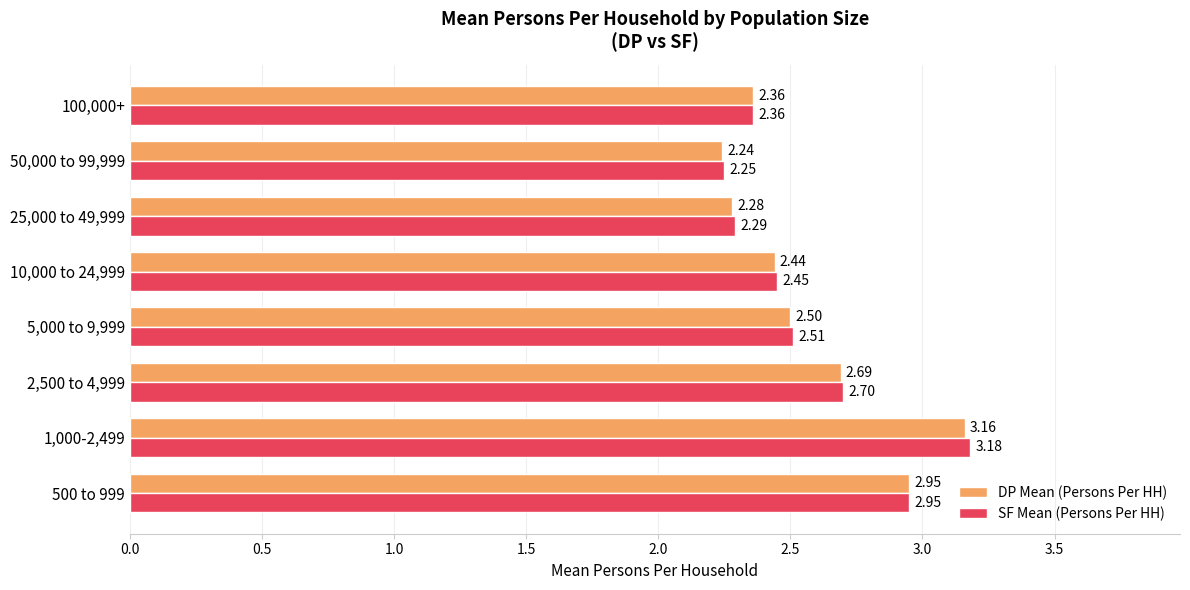

What is the difference between the maximum and minimum values in the SF Mean (Persons Per HH) series?

0.9